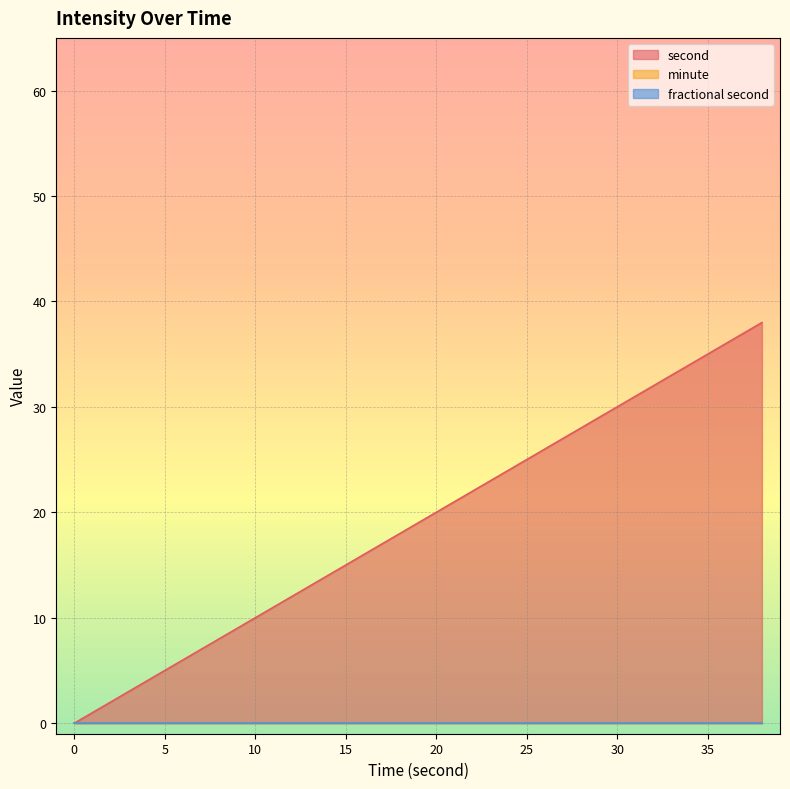

Which has a higher value, 18 or 20?

20